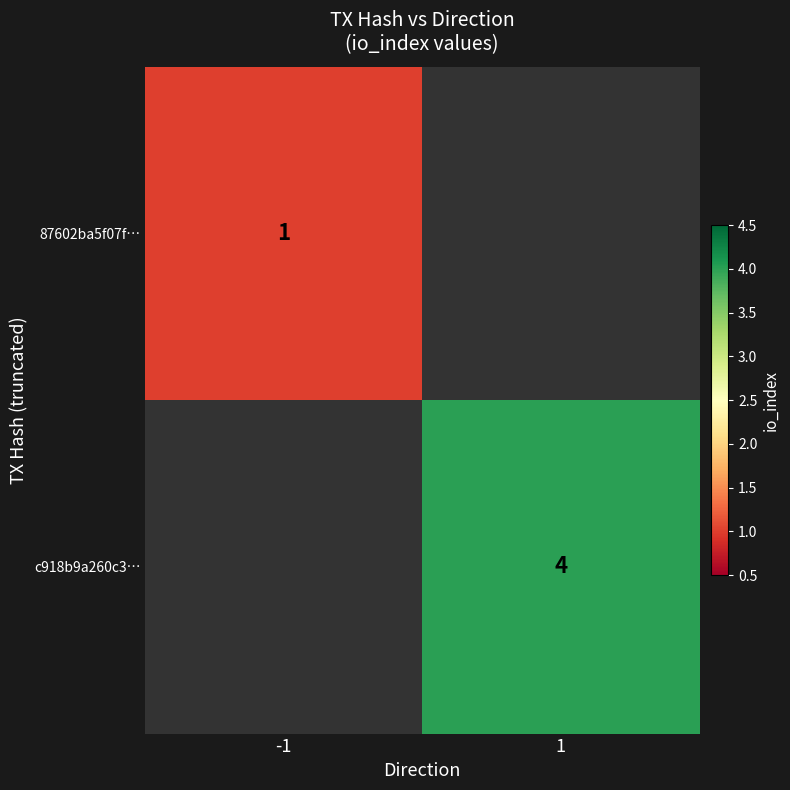

The c918b9a260c3… series shows 4 at 1. True or false?

True